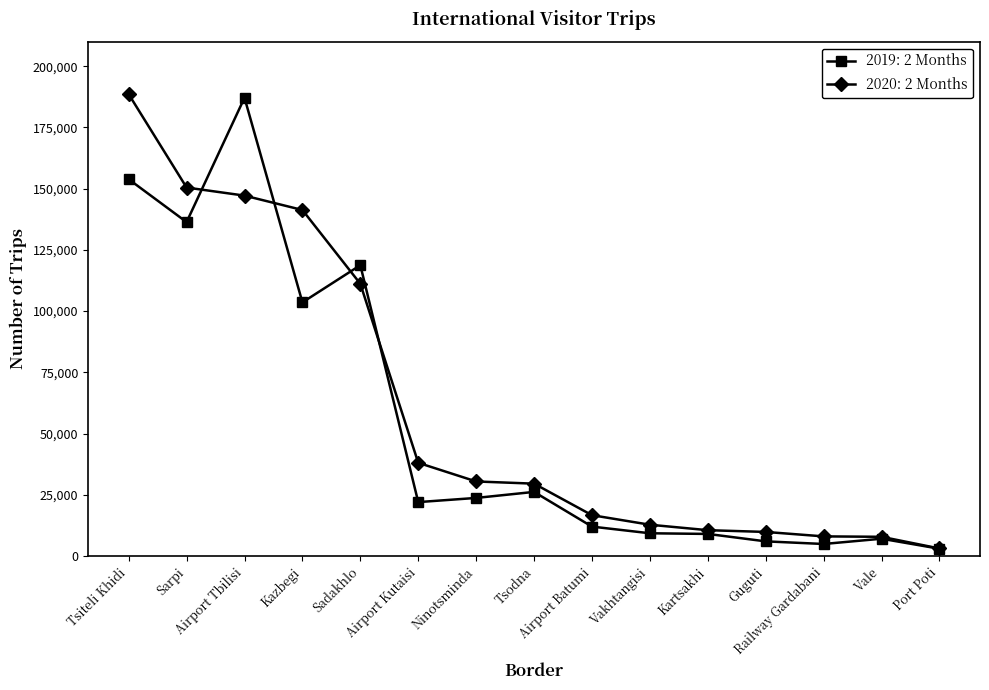

At how many categories does at least one series exceed 65007?

5